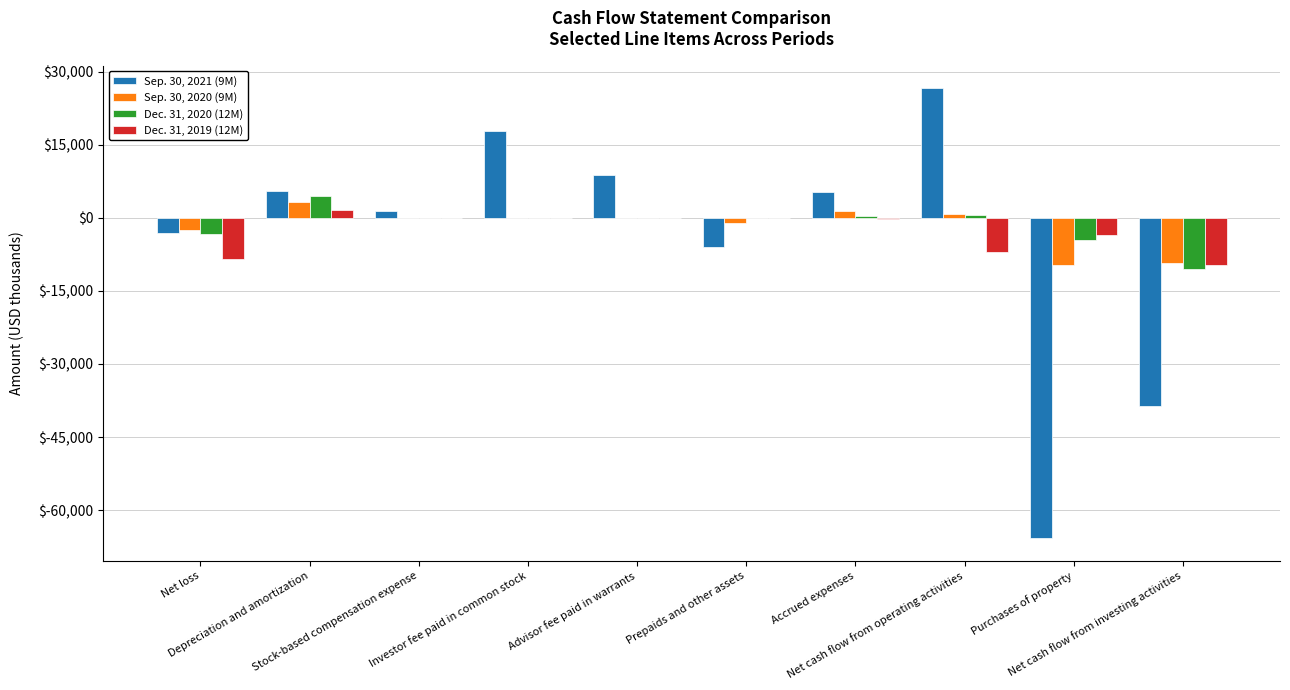

What is the difference between the Sep. 30, 2021 (9M) values at Prepaids and other assets and Net loss?

2856